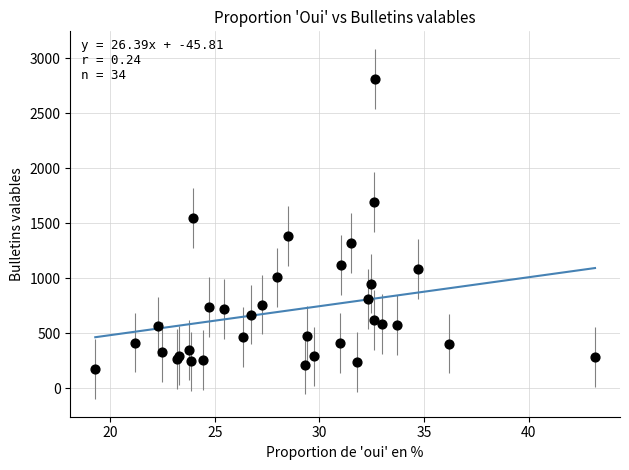

What Y value in the scatter plot is closest to 1493?

1549